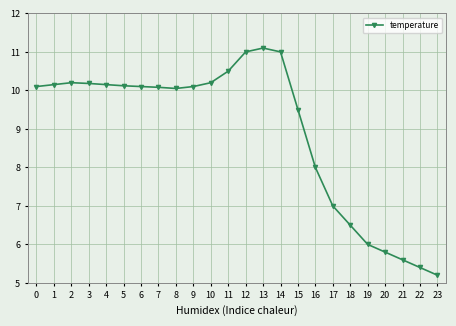

True or false: the data has more than 0 interior local peaks.

True